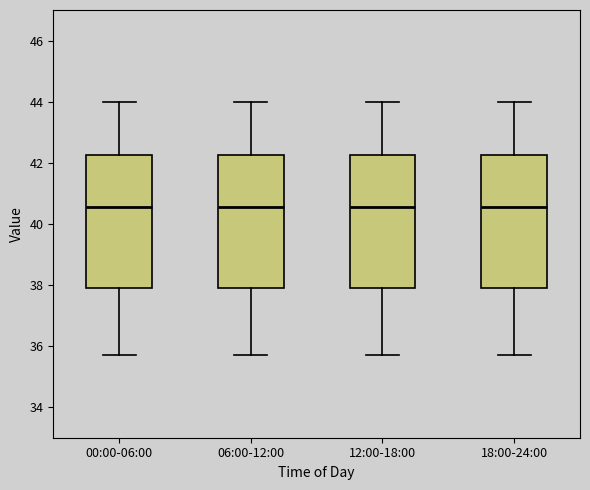

Where is the lower edge of the box for 12:00-18:00 on the y-axis? The values are not printed on the chart, so give them approximately, as read against the axis.

38.0